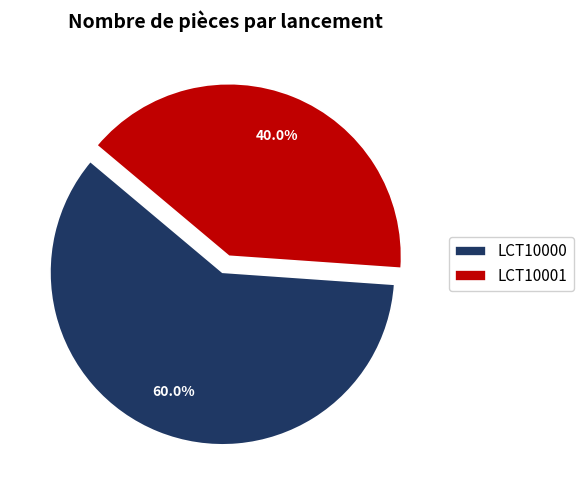

How many slices are in this pie chart?

2